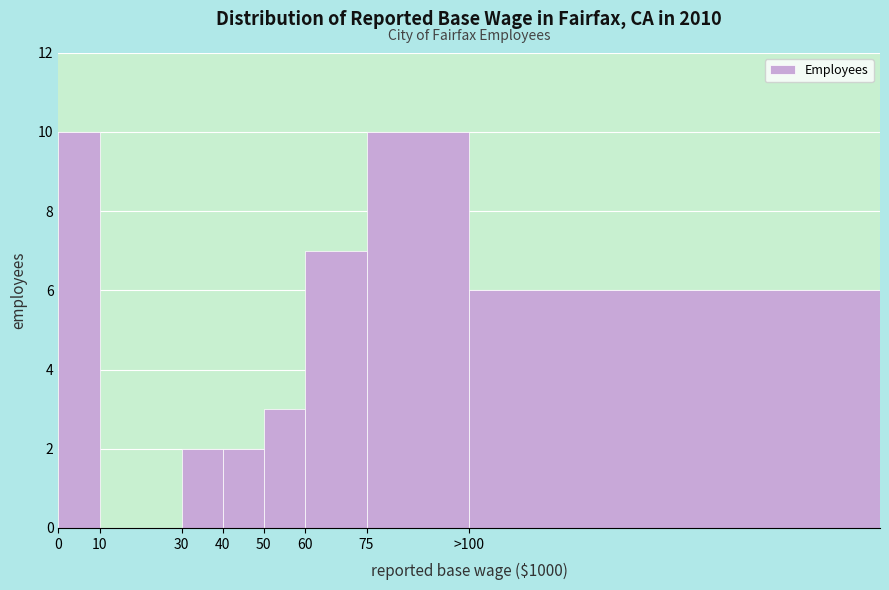

Reading left to right, transcribe all the data shown in this chart.

0=10	10=0	30=2	40=2	50=3	60=7	75=10	>100=6